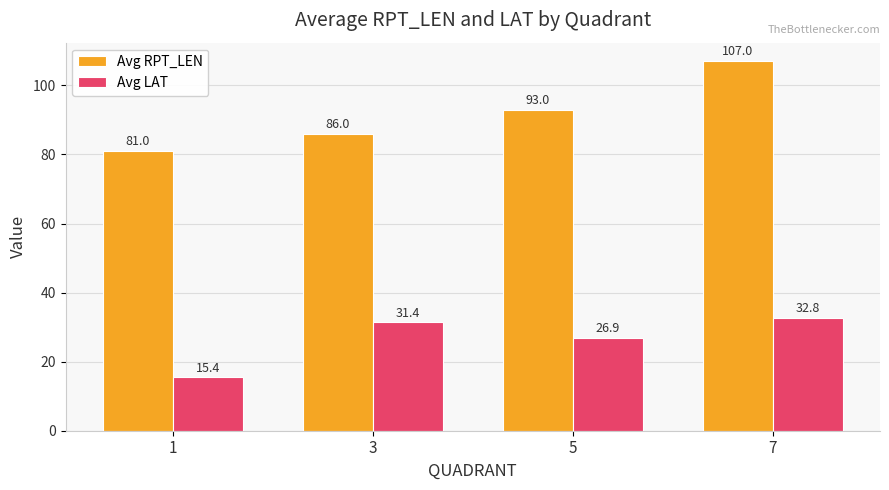

How many distinct data groups are displayed?

2